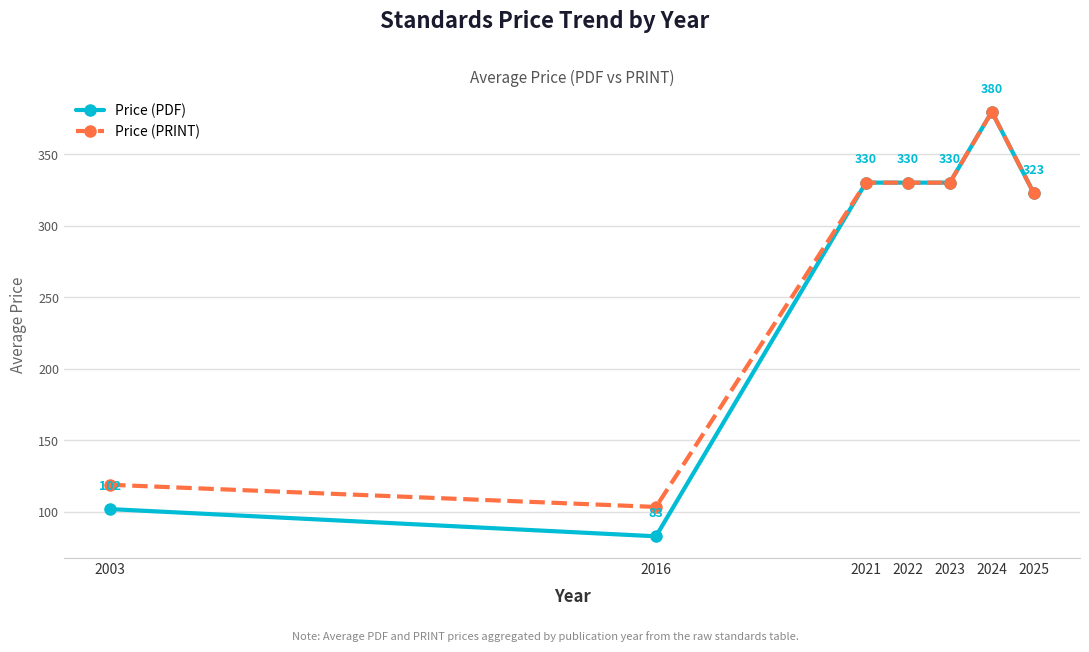

What is the value of the Price (PDF) point at the 6th from the left?

379.5